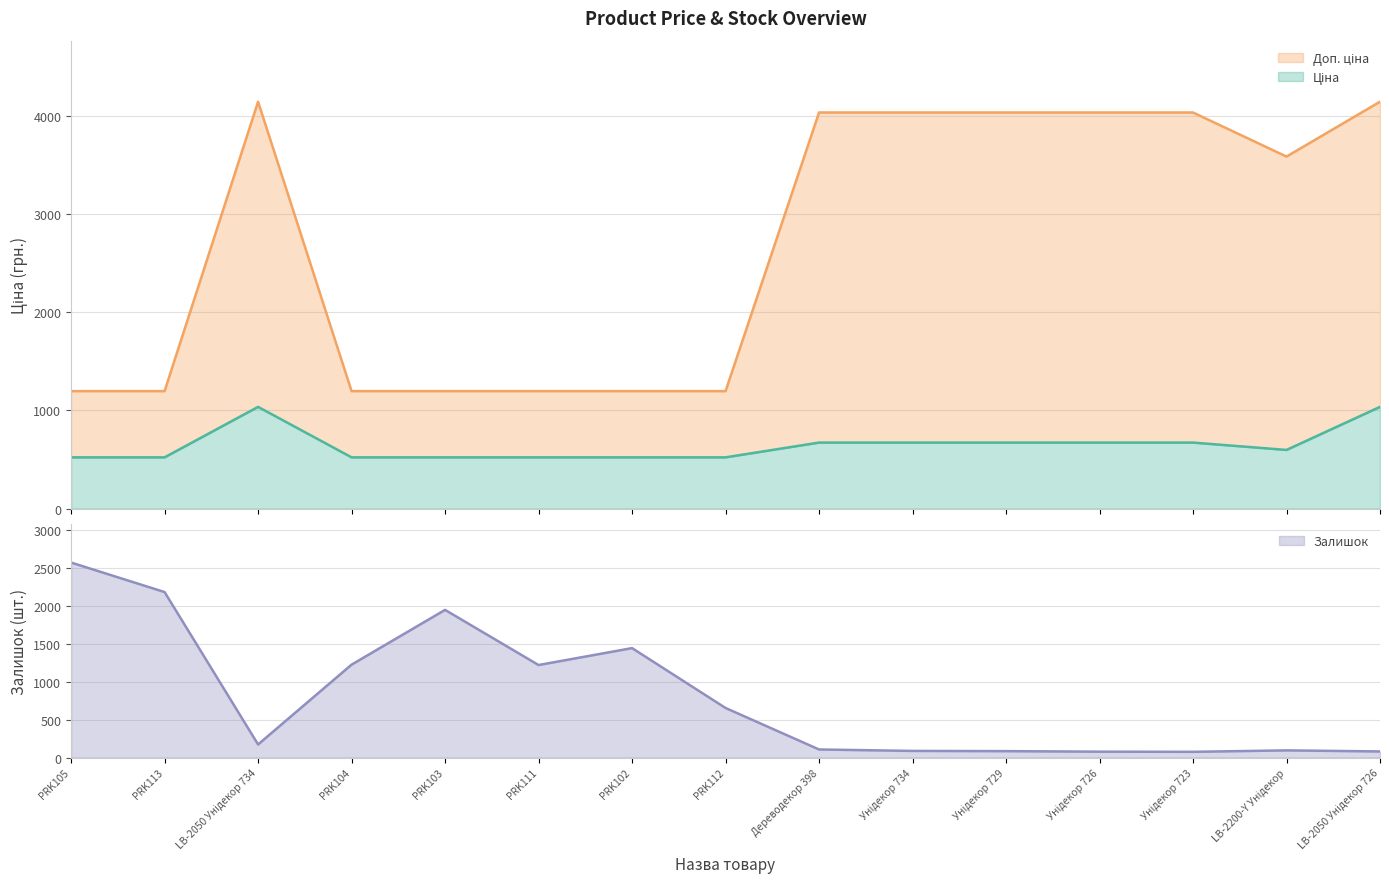

How many data points does each series have?

15